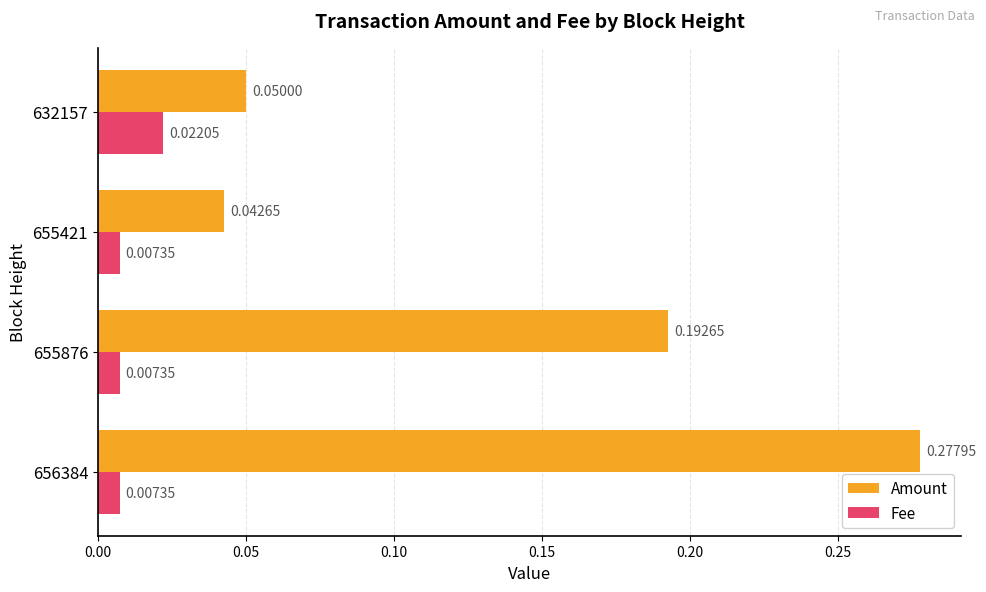

Rank the series by their average value, from lowest to highest.

Fee, Amount